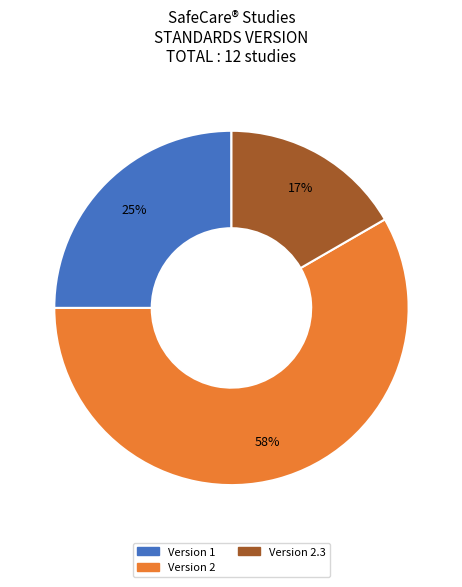

Is there any slice that represents more than half of the pie?

Yes